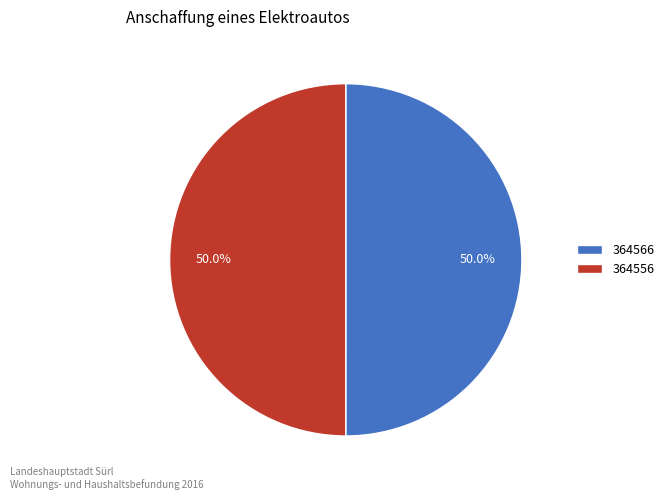

Approximately how many times larger is the value at 364566 compared to 364556?

1.0